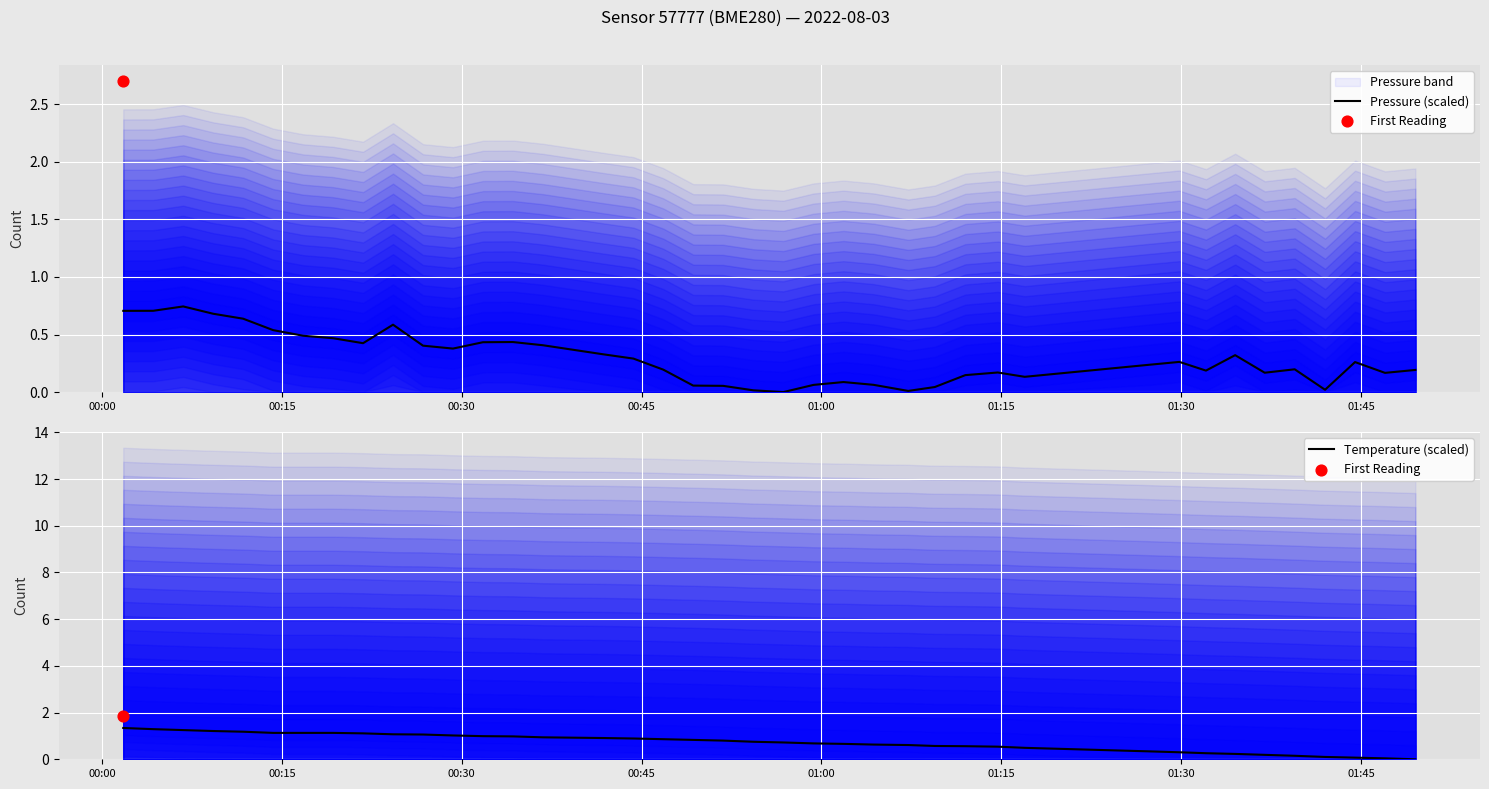

Which series reaches the maximum Y coordinate?

Temperature (scaled)